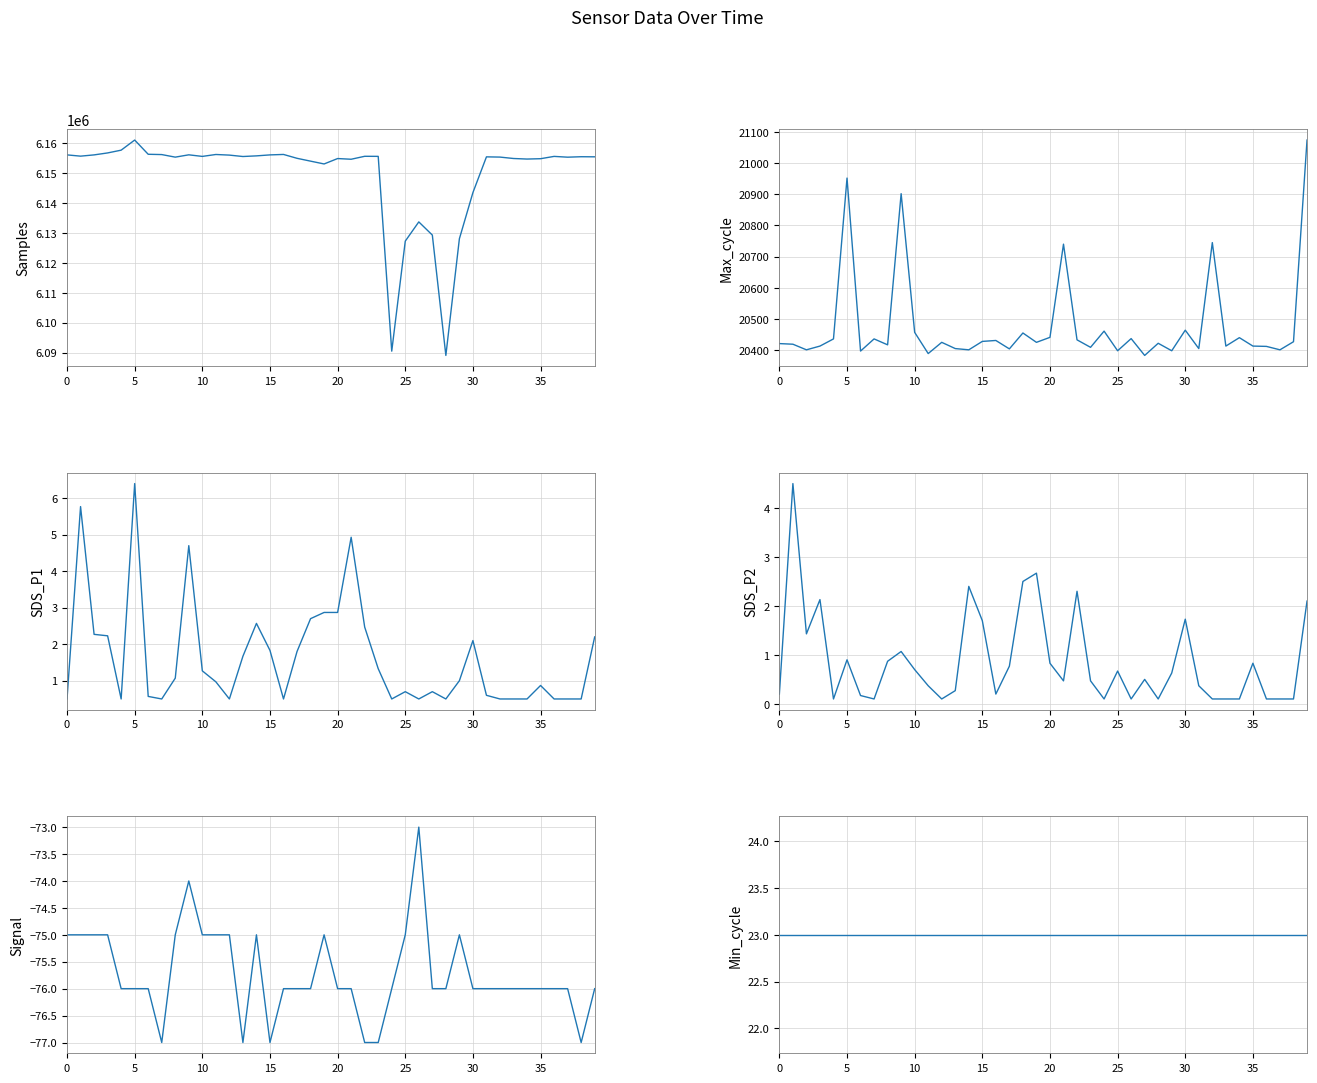

How many values in the Max_cycle series exceed 20425?

18